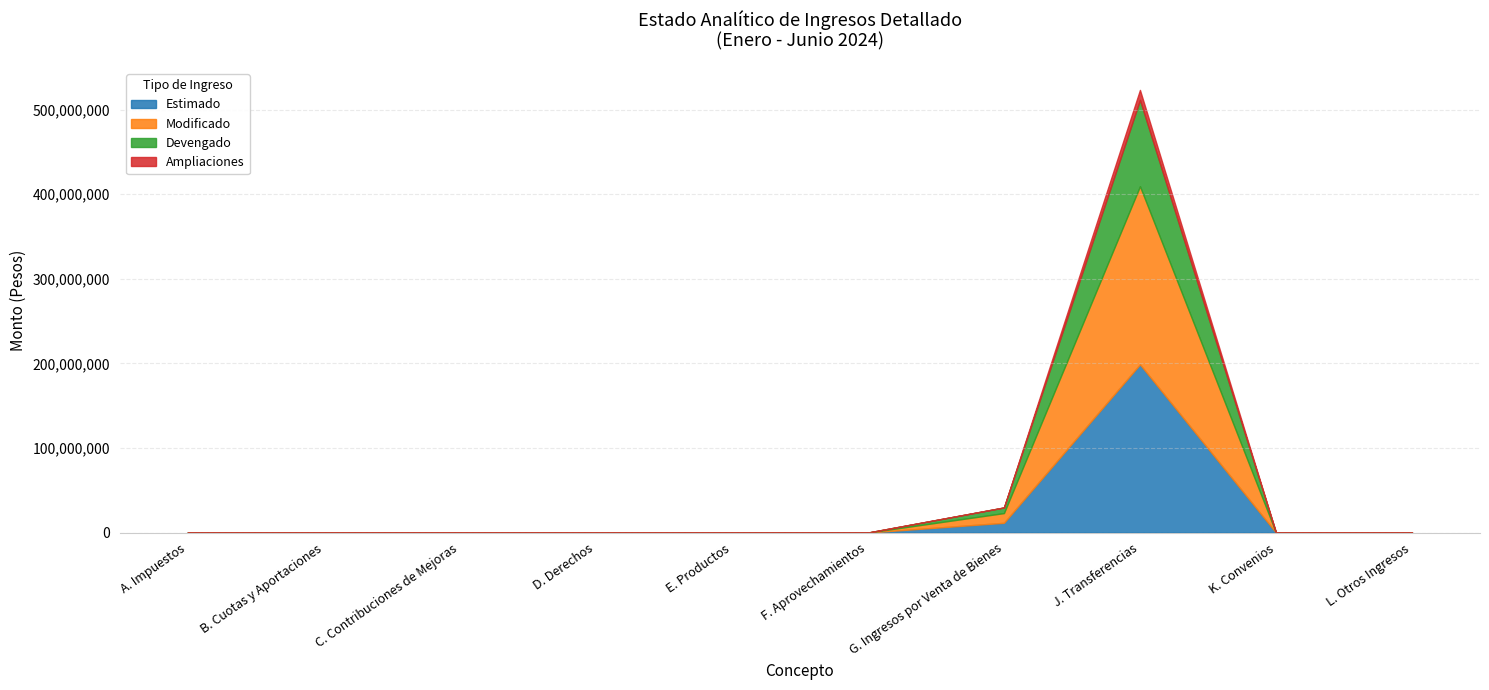

Where is the first local maximum for Estimado?

J. Transferencias